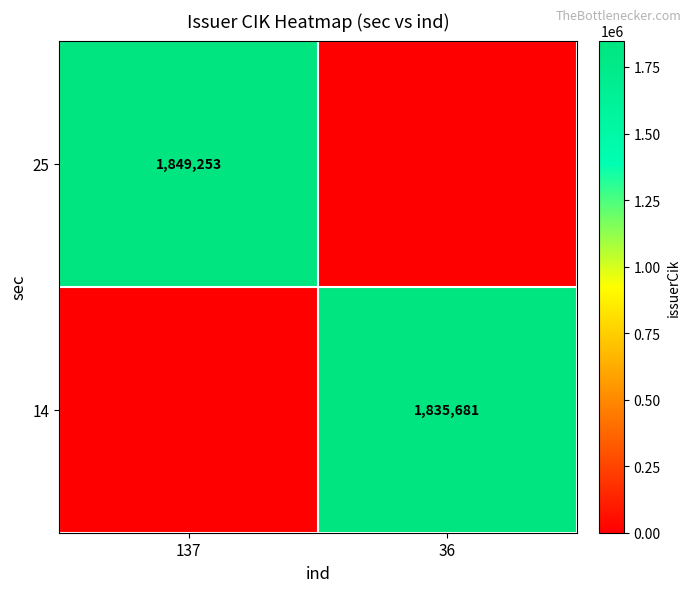

The 25 series shows 1849253 at 137. True or false?

True